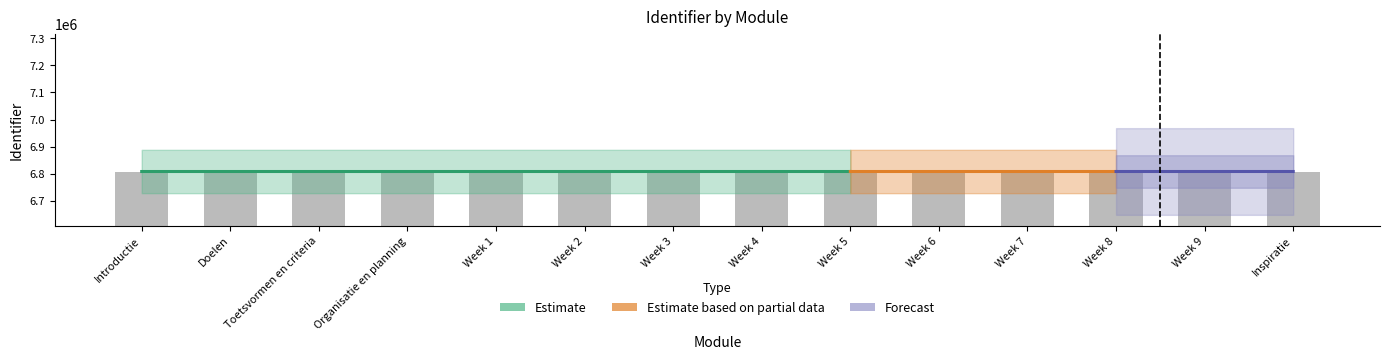

What is the value of the 13th bar from the left?

6808306